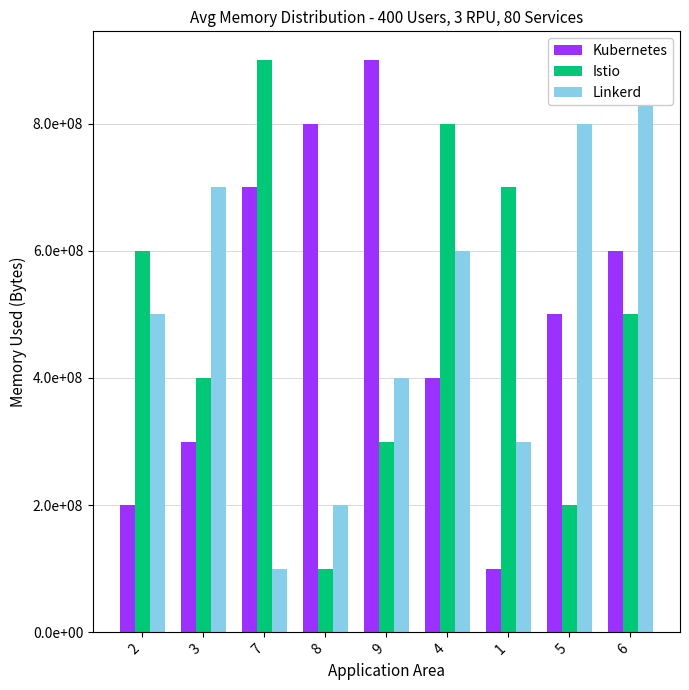

Is the value of Linkerd at 4 greater than the value of Kubernetes at 3?

Yes